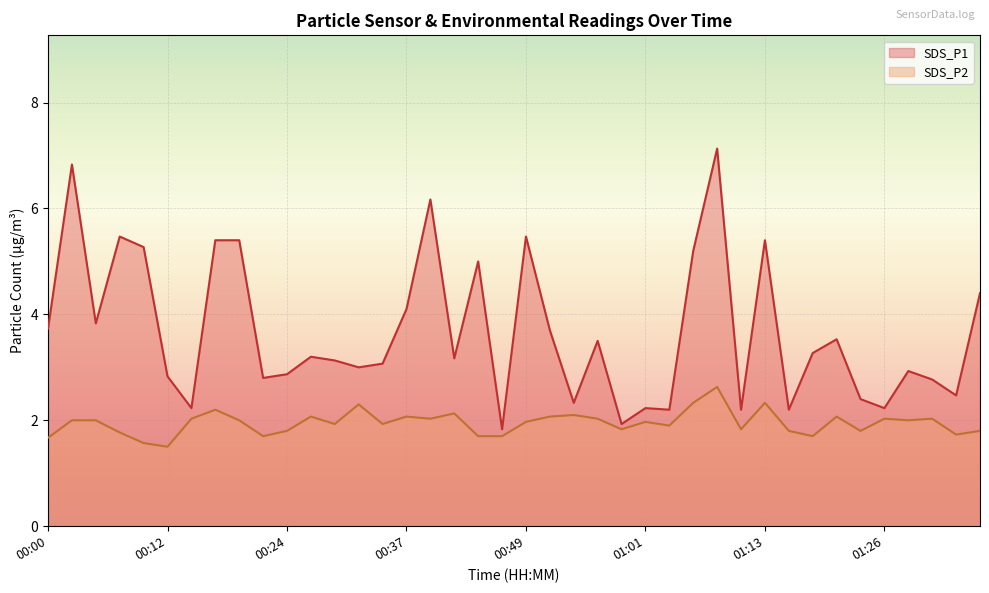

Count the number of categories in the chart.

40